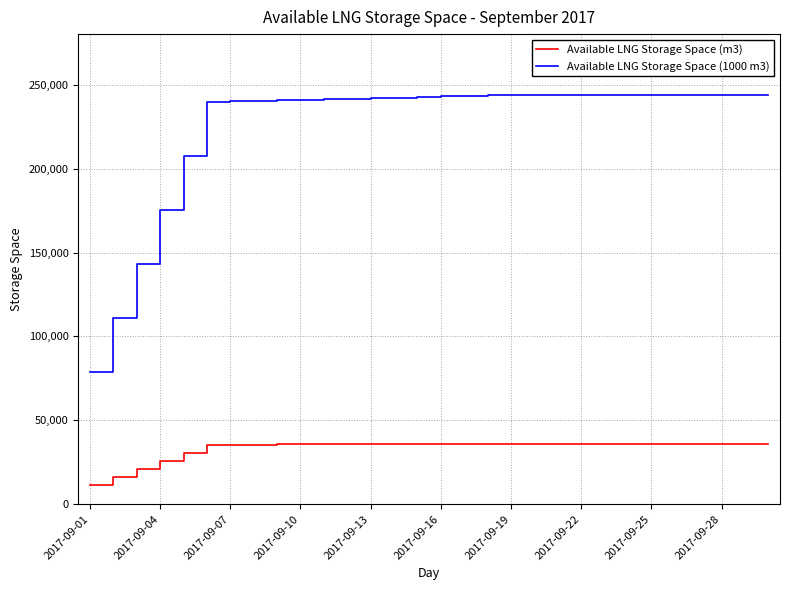

Count the number of data series in this chart.

2